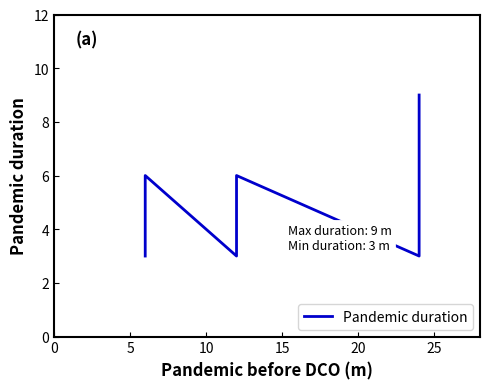

Reading left to right, what are all the values shown in this chart?

3	6	3	6	3	6	9